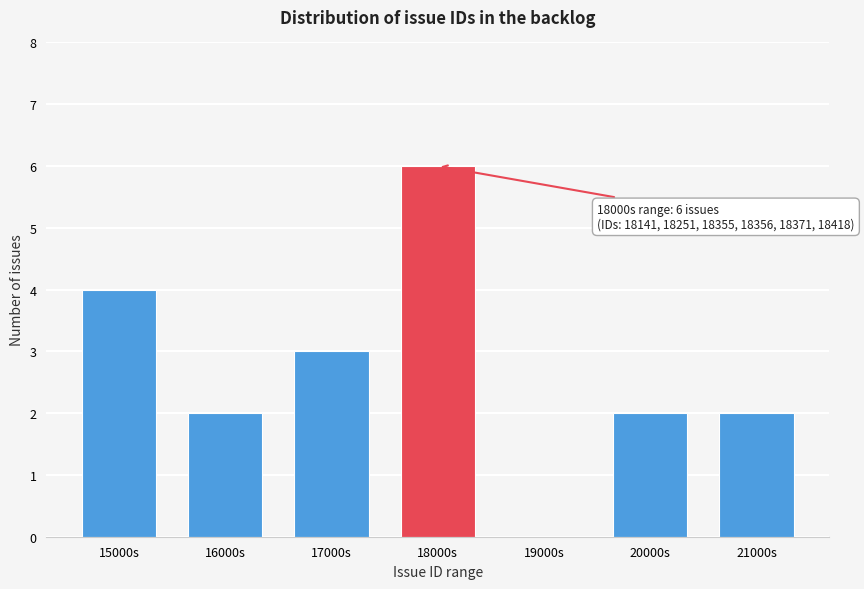

Reading left to right, transcribe all the data shown in this chart.

15000s=4	16000s=2	17000s=3	18000s=6	19000s=0	20000s=2	21000s=2